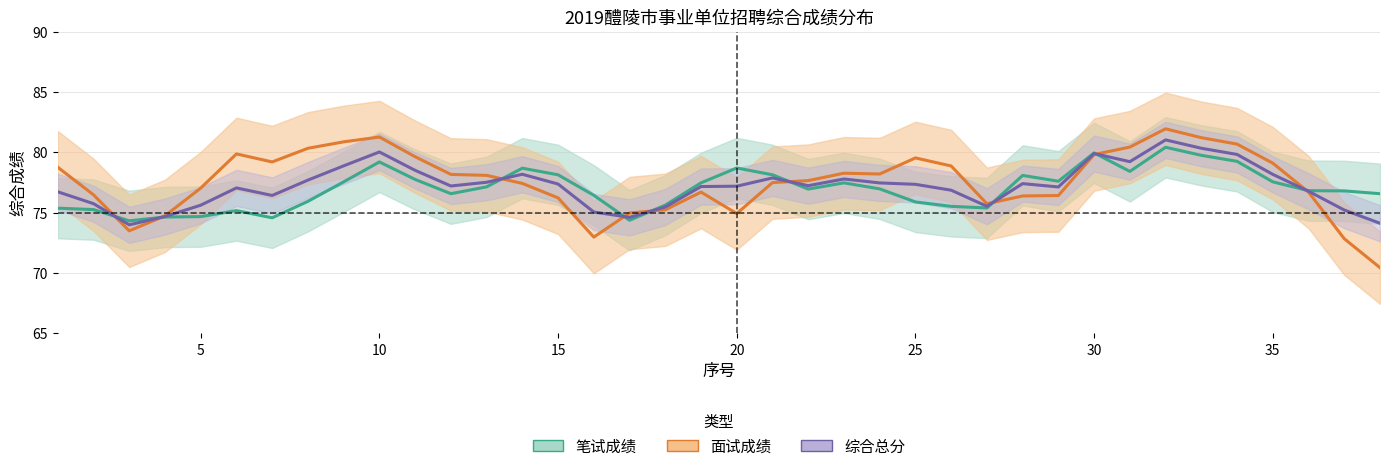

What is the value of the 综合总分 point at the 29th from the left?

77.1